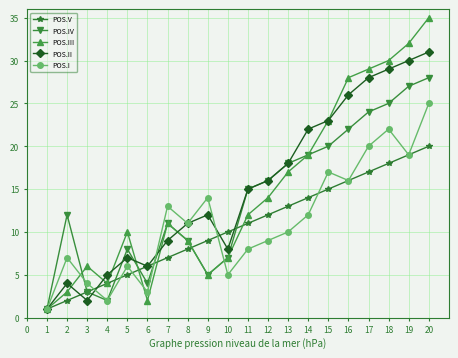

At which category does POS.IV reach its first local peak?

2